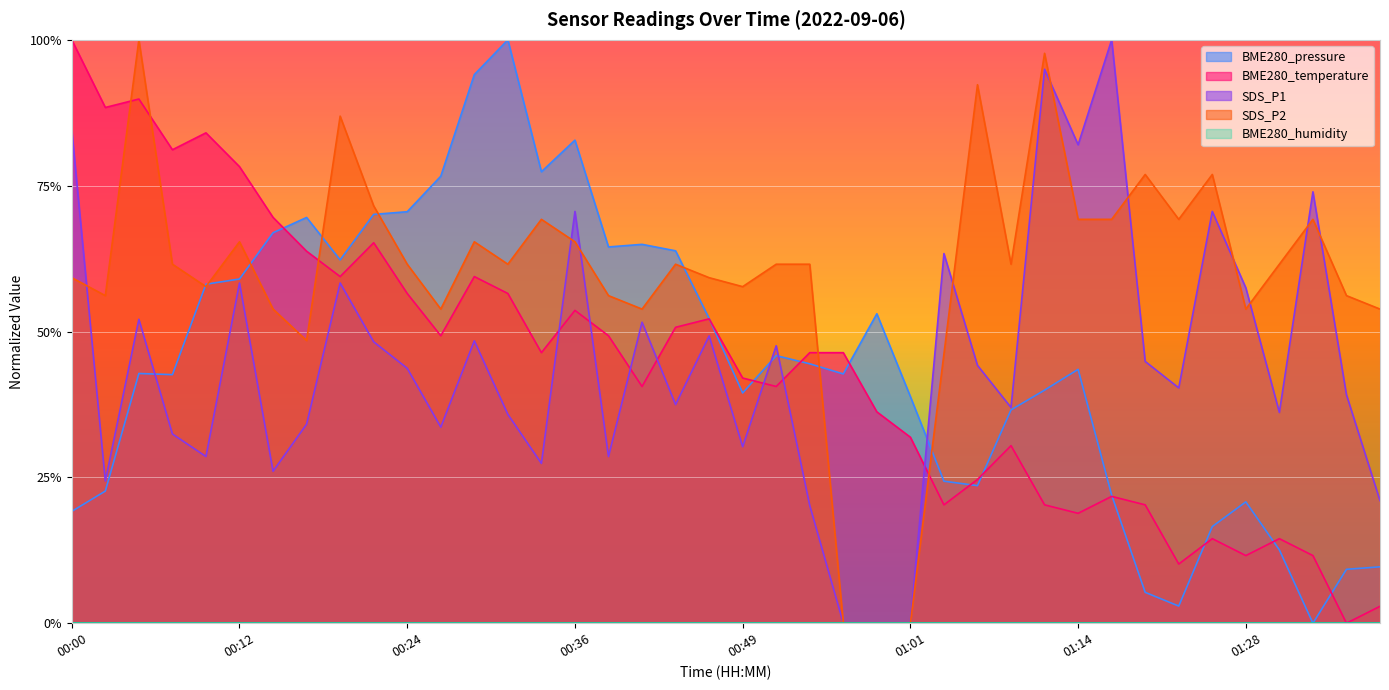

Is it true that the value at 00:53 is 0.7?

False